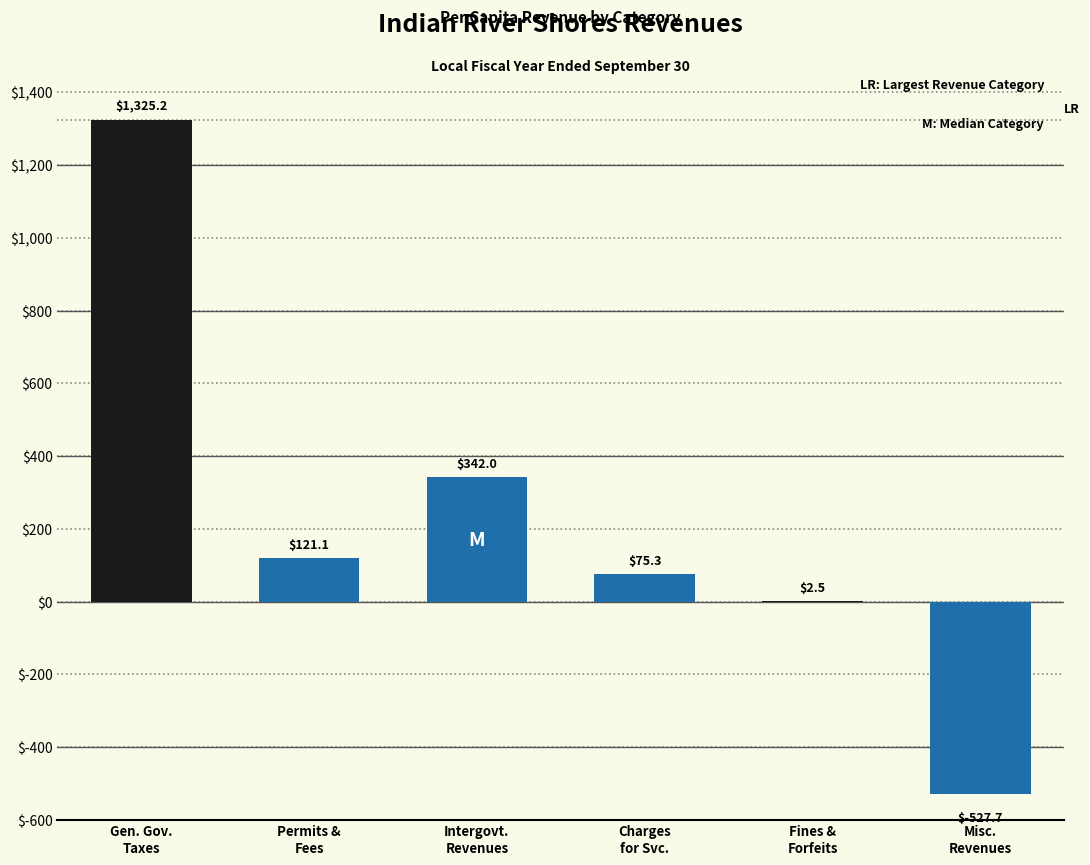

What is the greatest value displayed?

1325.2